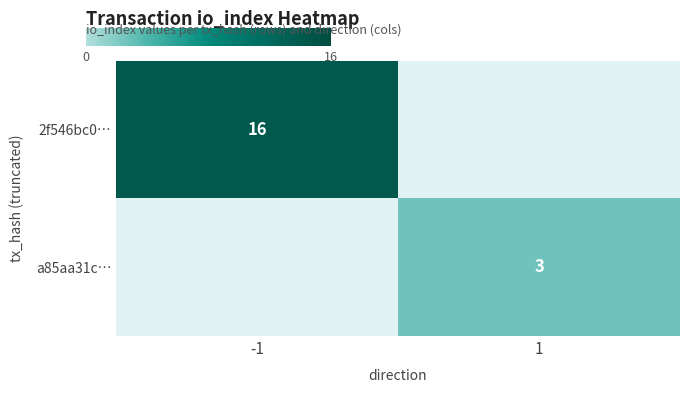

Is the value of a85aa31c… at 1 greater than the value of 2f546bc0… at -1?

No